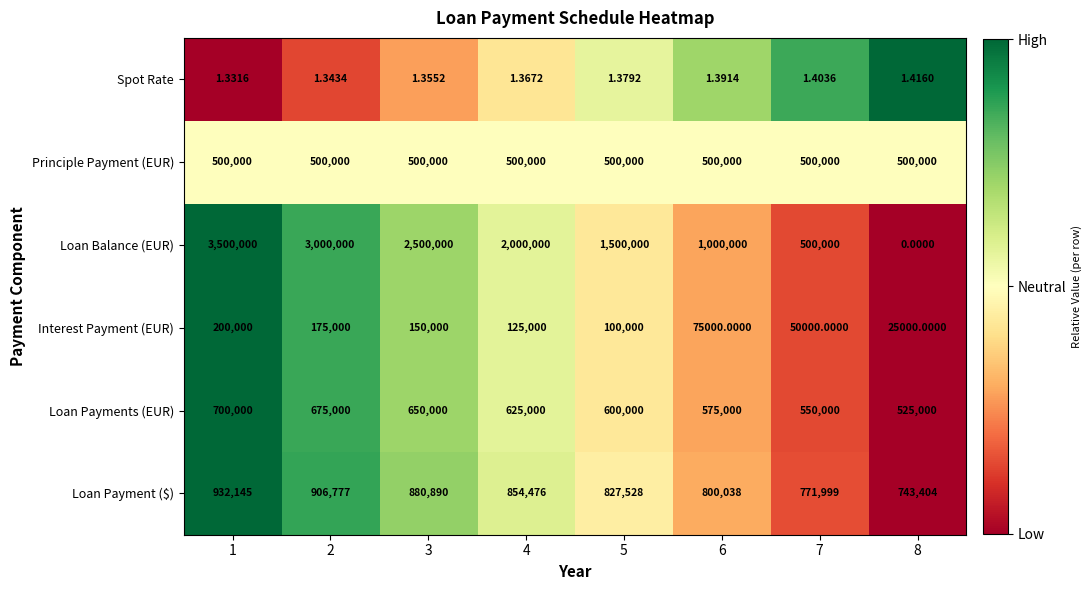

Which series has the largest total across all categories?

Loan Balance (EUR)